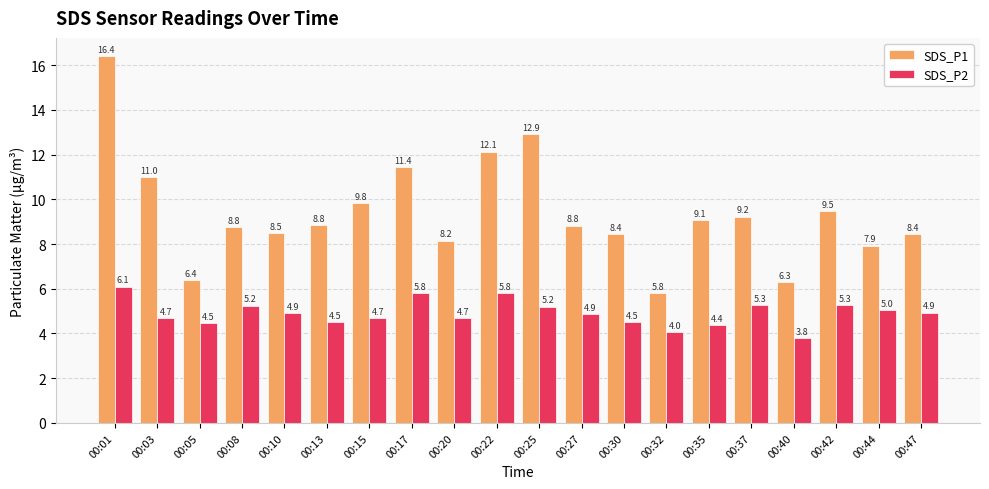

Rank the series by their maximum value, from lowest to highest.

SDS_P2, SDS_P1